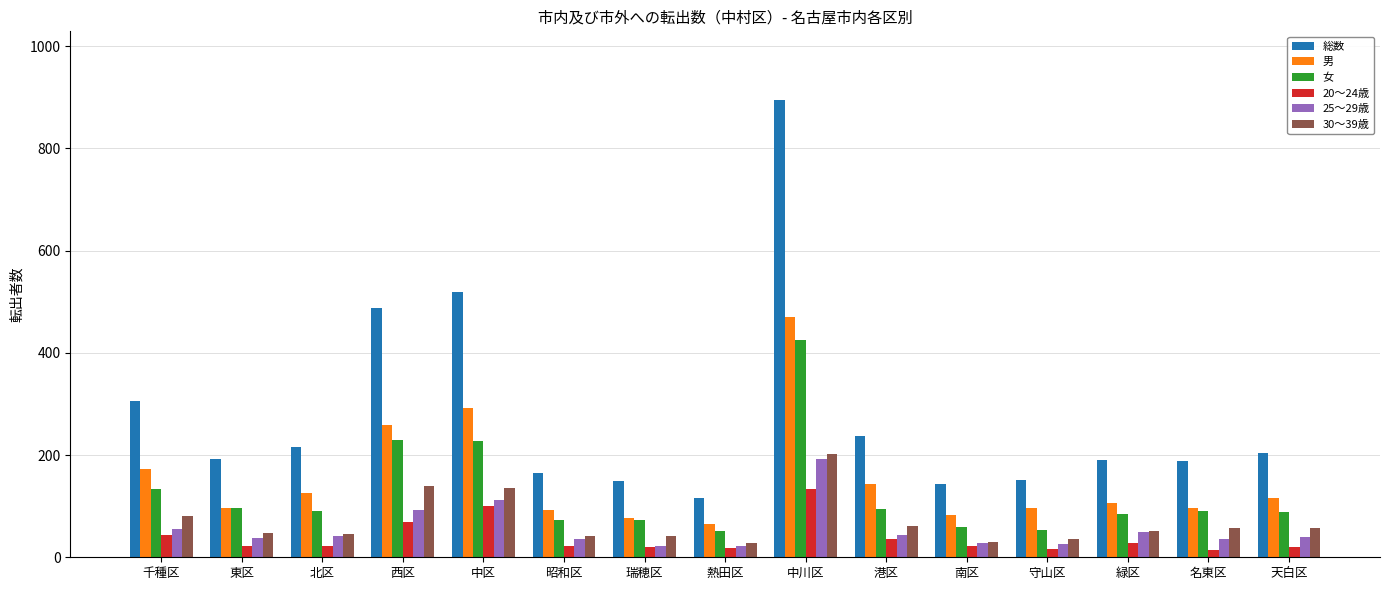

What is the maximum value shown in the chart?

895